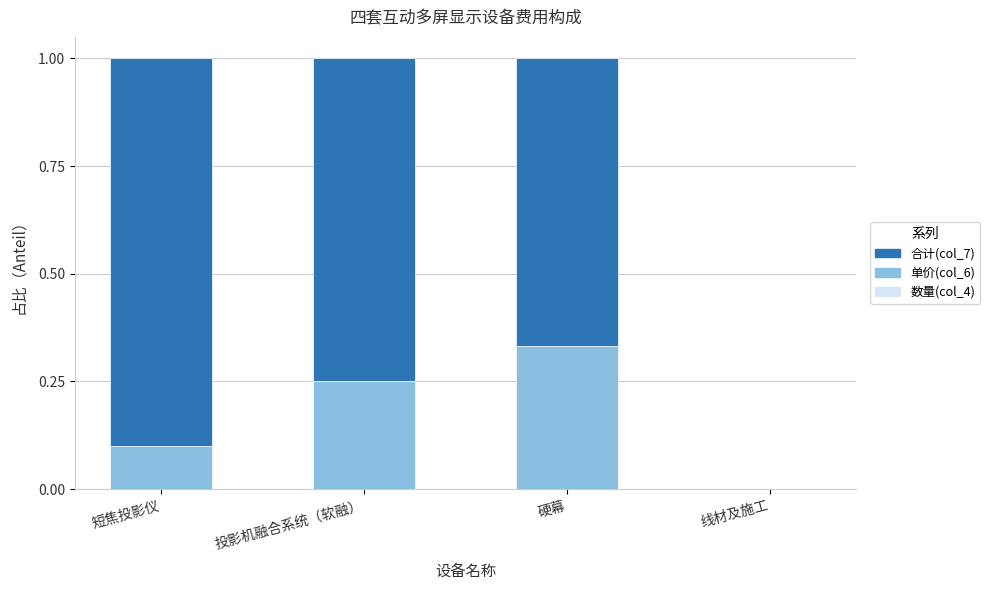

Which series has the largest range (max minus min)?

合计(col_7)